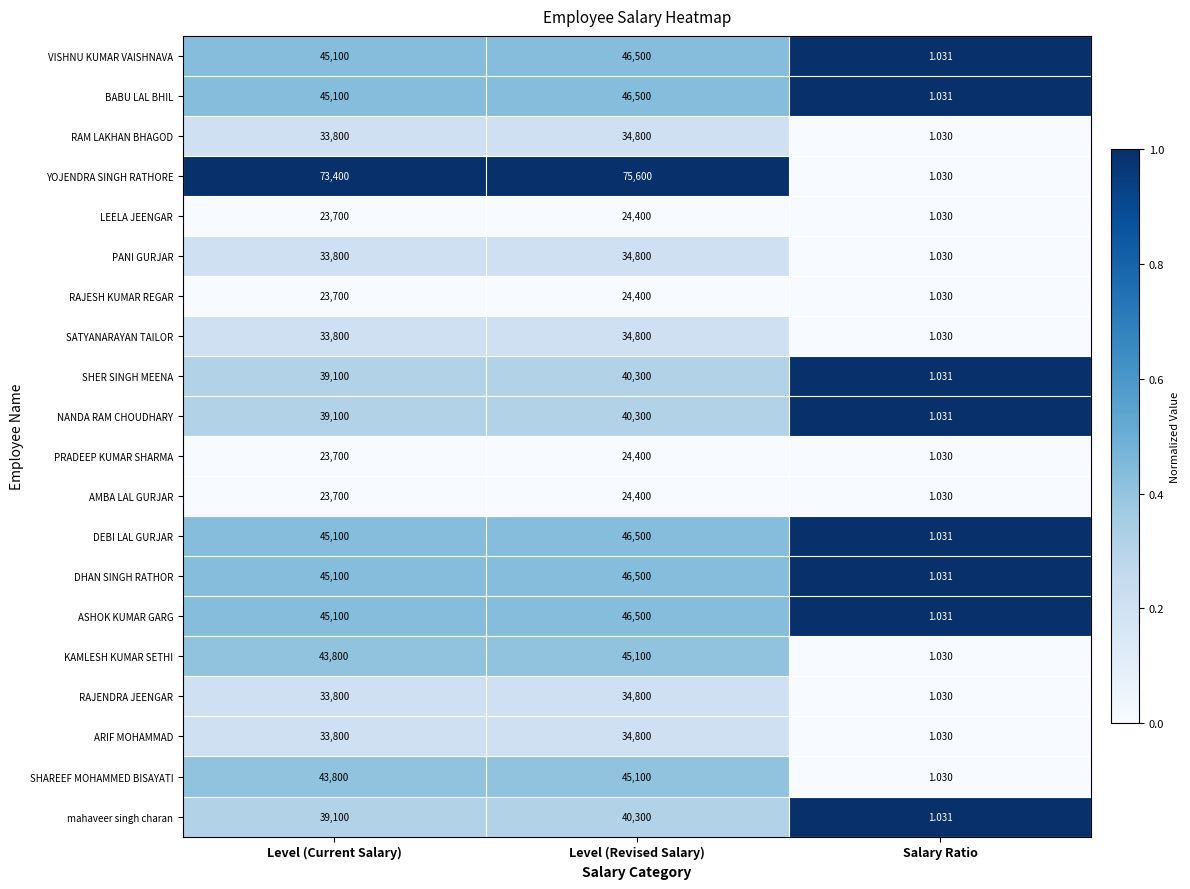

At which category does the chart reach its minimum across all series?

Salary Ratio